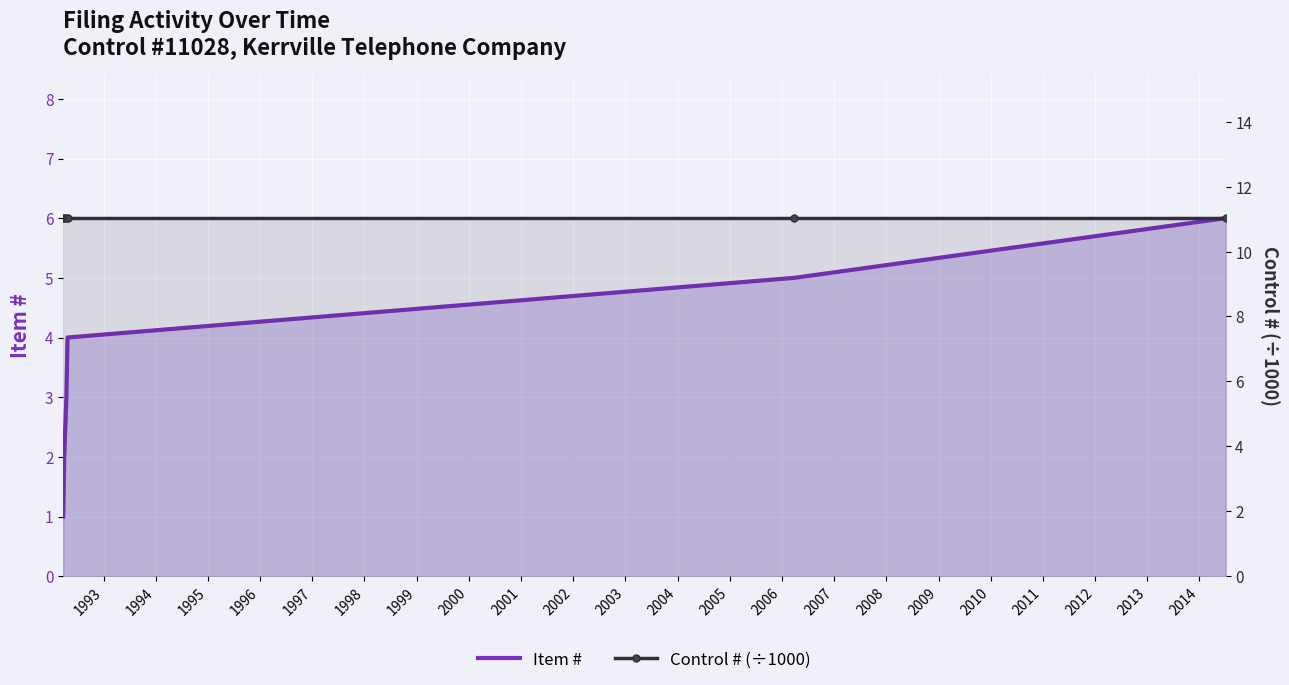

Rank the series by their maximum value, from lowest to highest.

Item #, Control # (÷1000)